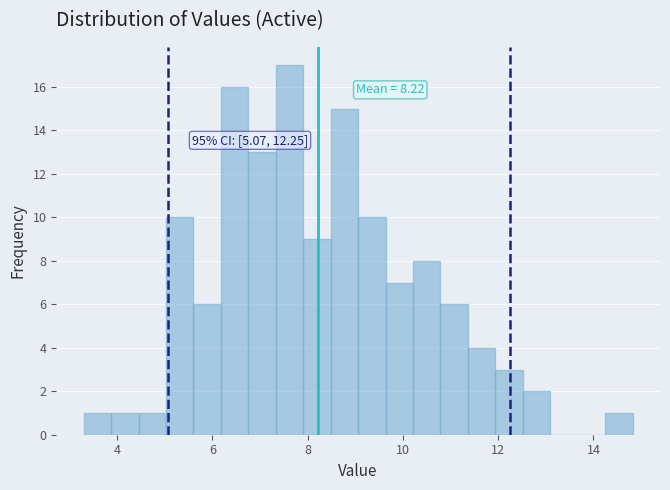

Read against the x-axis, roughly where is the centre of the tallest bar?

7.6